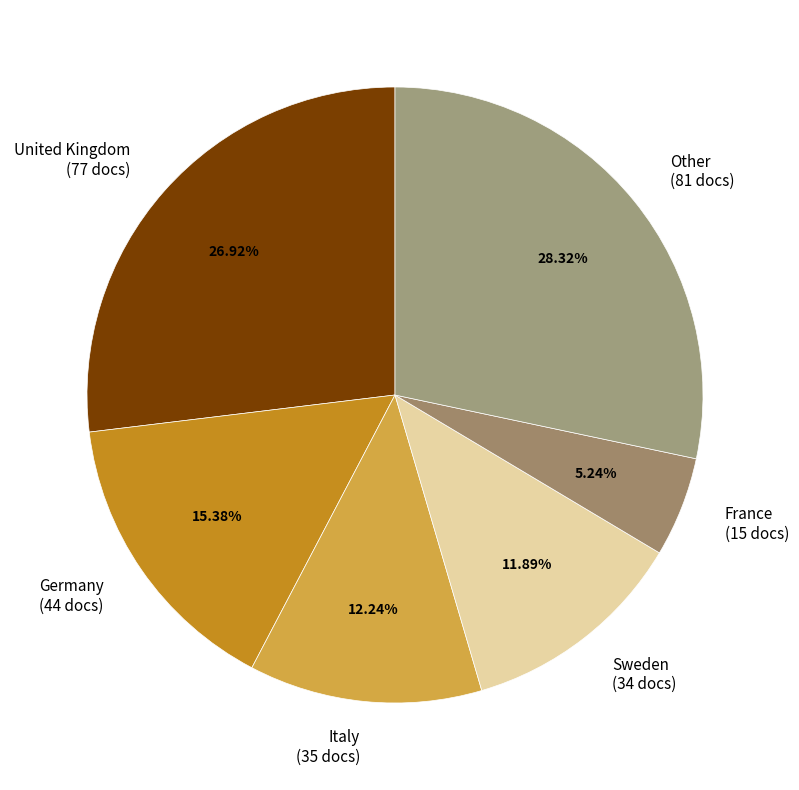

Does any single category account for the majority?

No